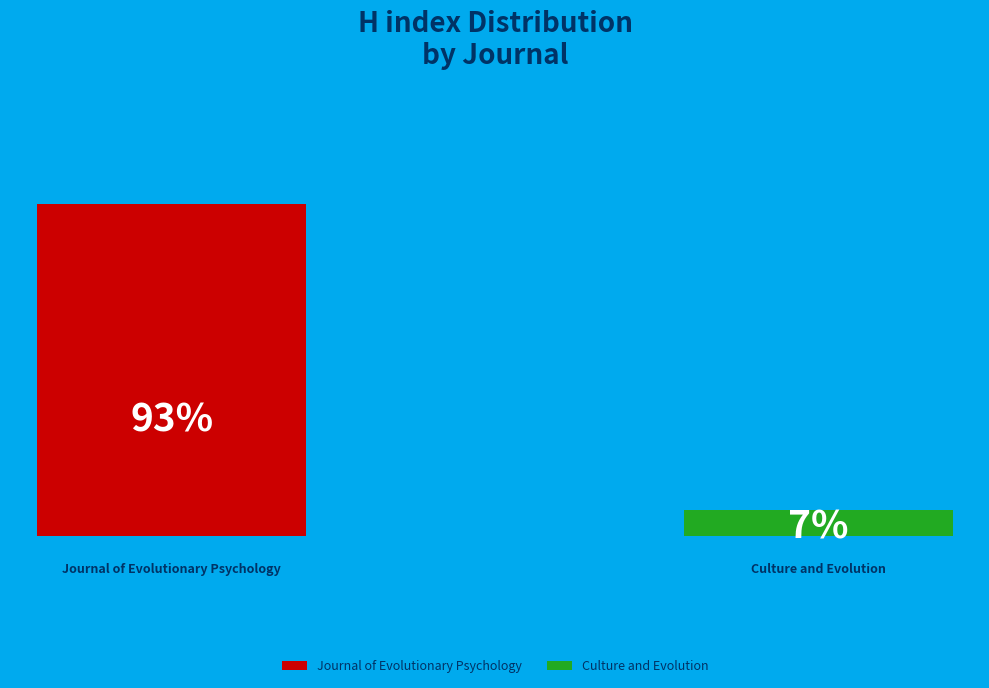

To the nearest percent, what is the difference between the Journal of Evolutionary Psychology and Culture and Evolution slice percentages?

86%